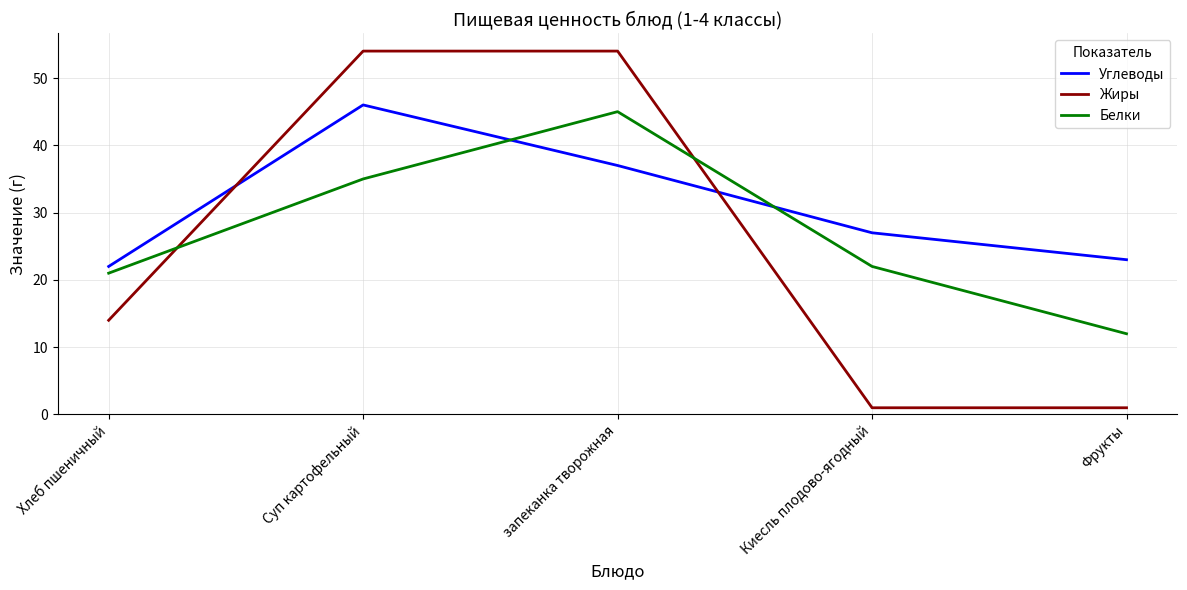

Is this an area chart (filled region under the line)?

No